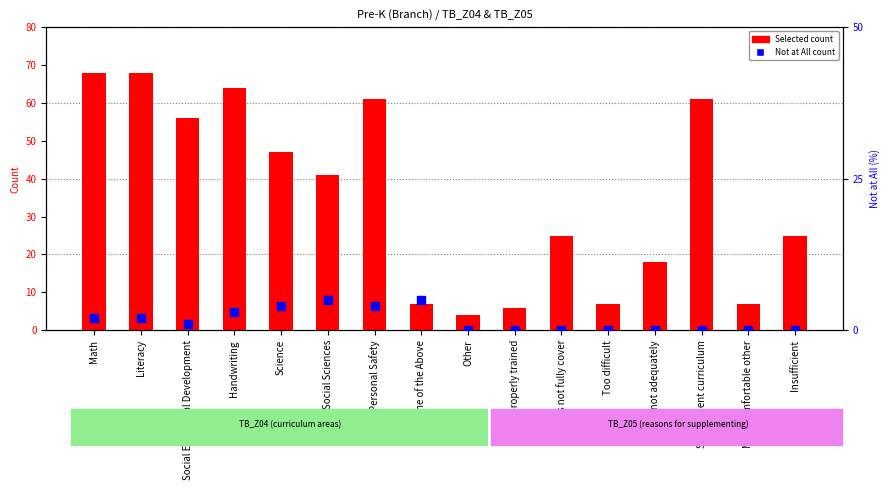

Which series contains the lowest Y value?

Not at All %